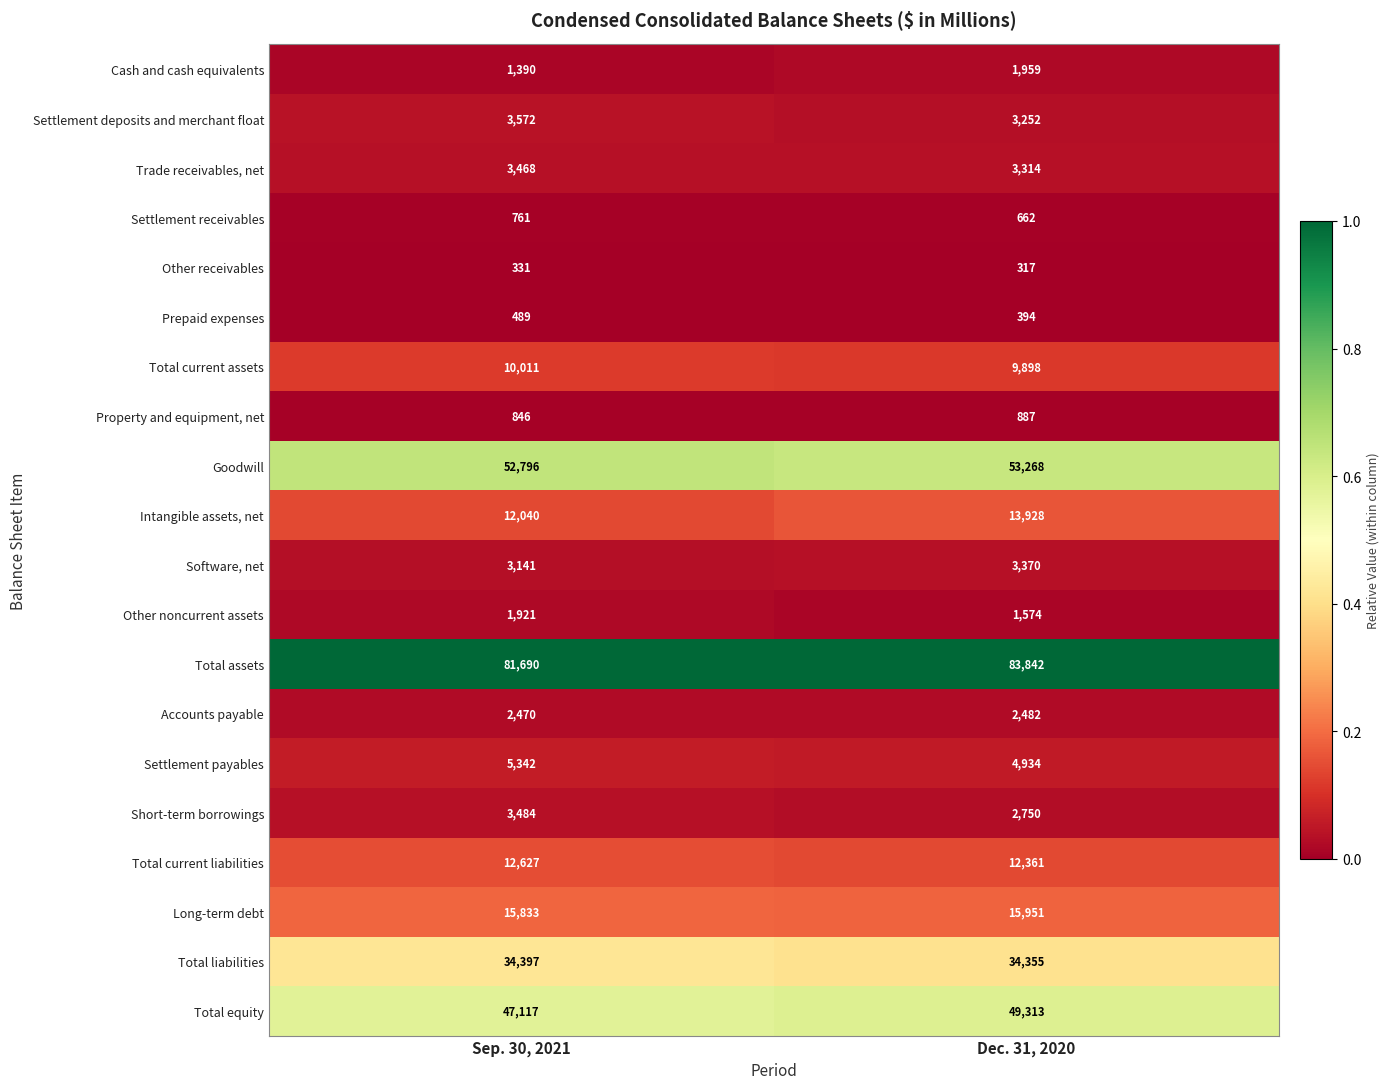

Between Sep. 30, 2021 and Dec. 31, 2020, which series saw the biggest shift?

Total equity